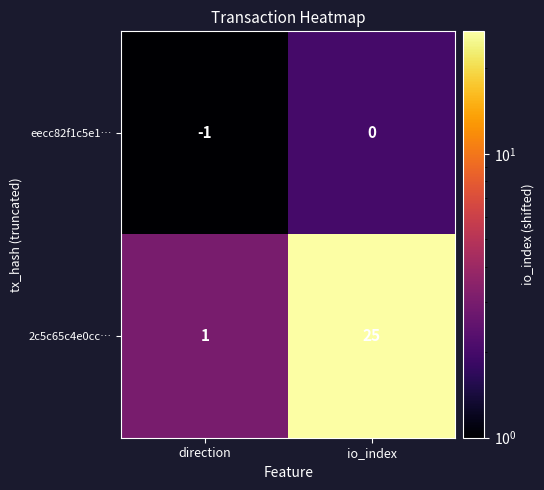

What is the difference between the highest and lowest values at io_index?

25